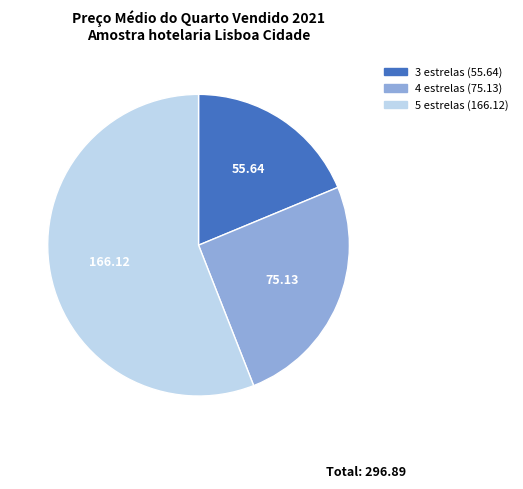

Is there any slice that represents more than half of the pie?

Yes